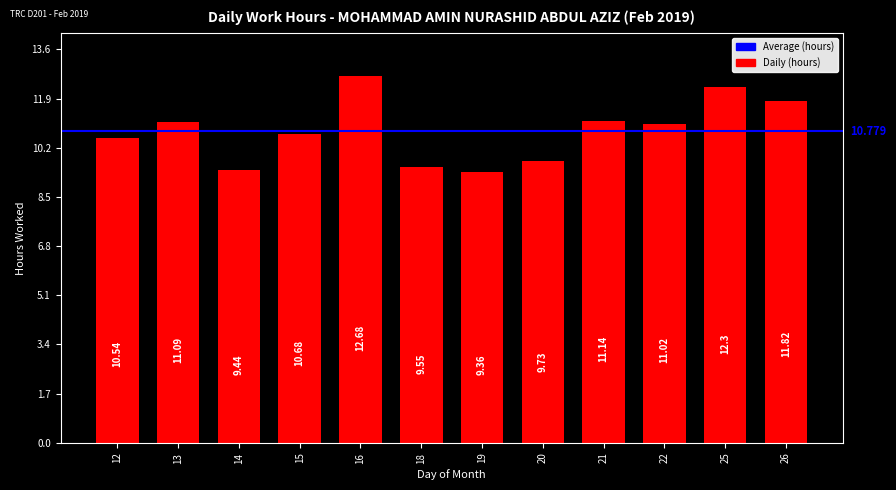

Are the bars grouped side by side (vs. stacked)?

No